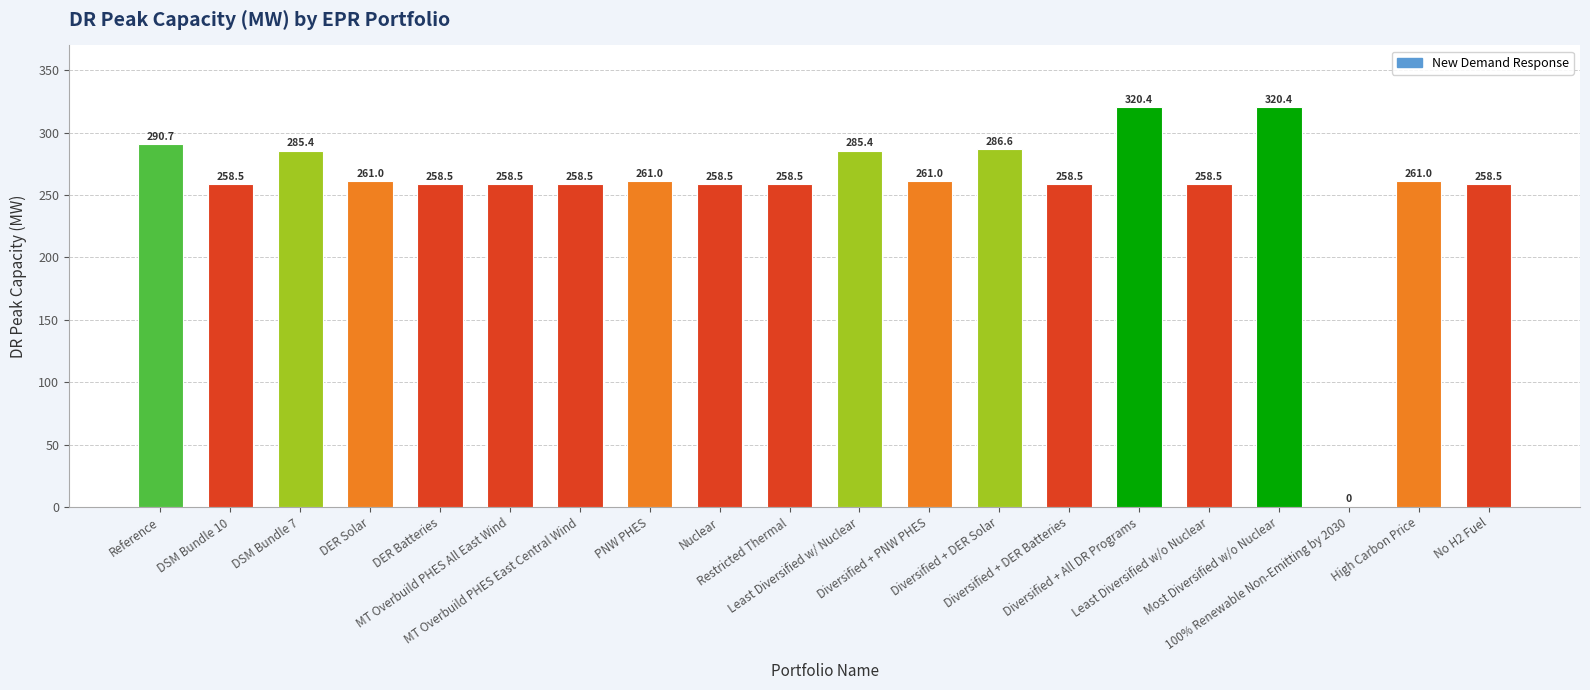

How many positive values are there?

19